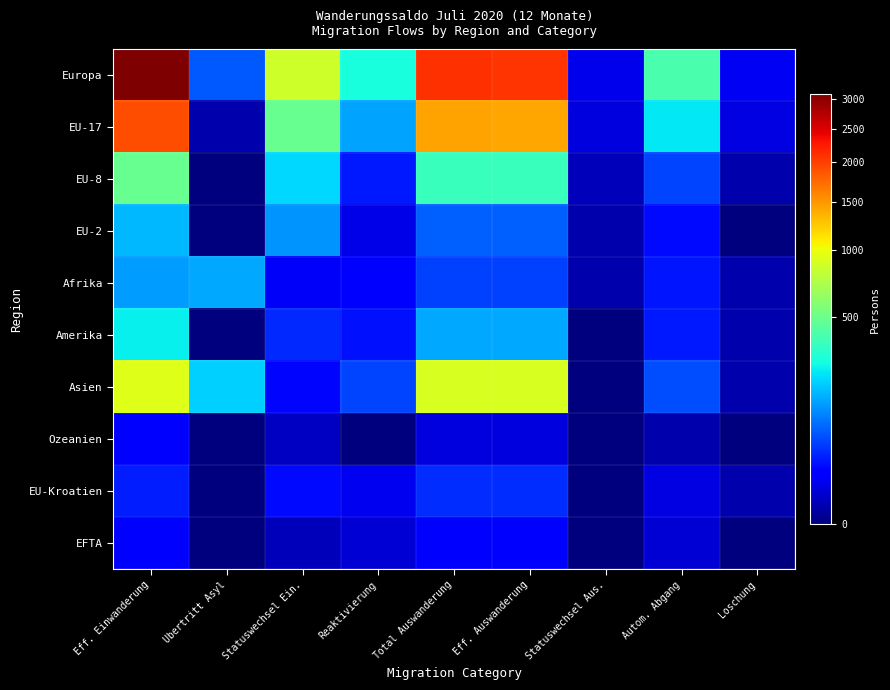

Which has a higher value, Statuswechsel Ein. or Loschung?

Statuswechsel Ein.